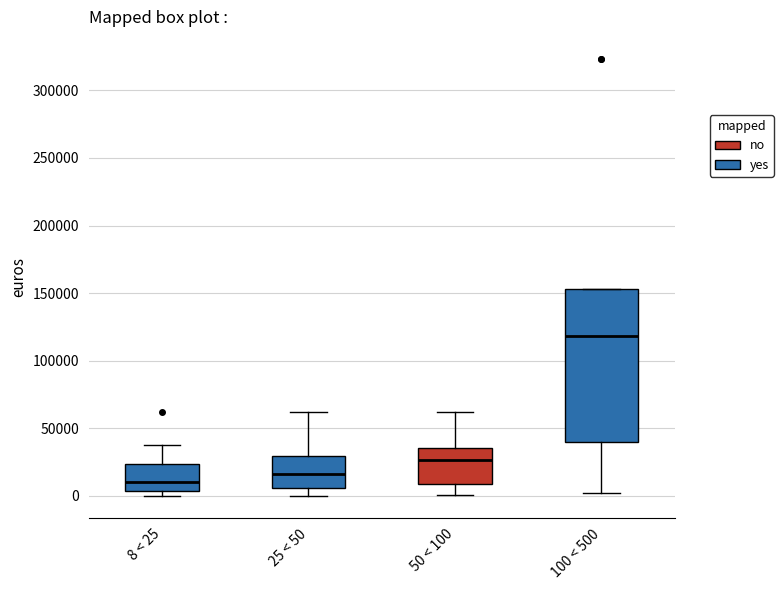

Where does the upper whisker of the box for 25 < 50 end on the y-axis? The values are not printed on the chart, so give them approximately, as read against the axis.

60000